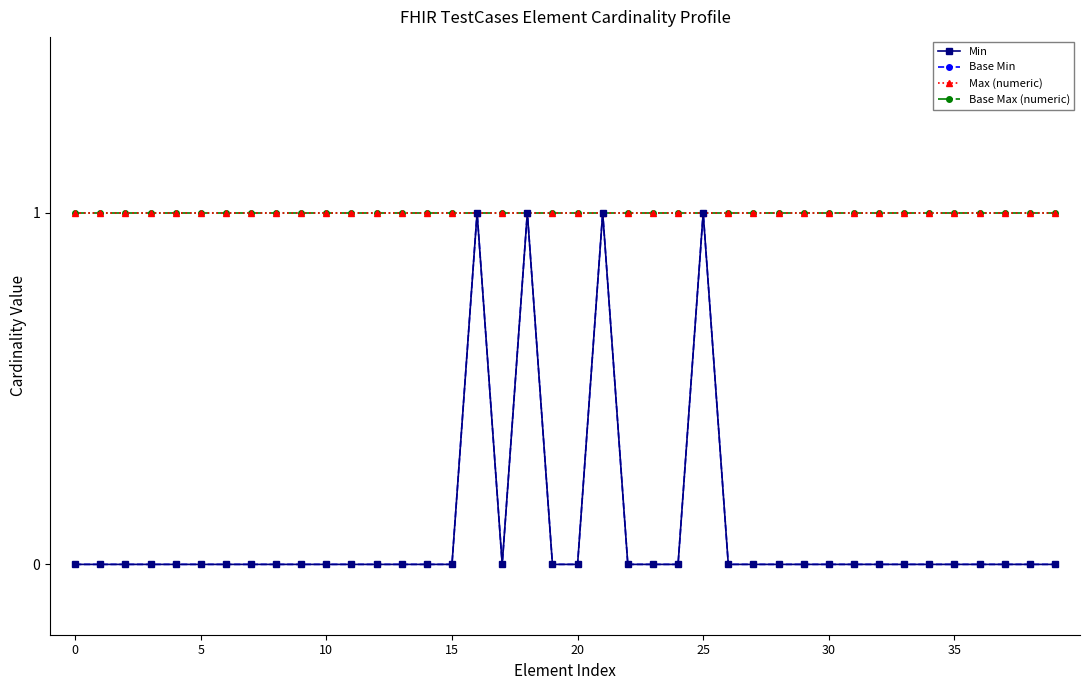

Does the chart have visible grid lines?

No